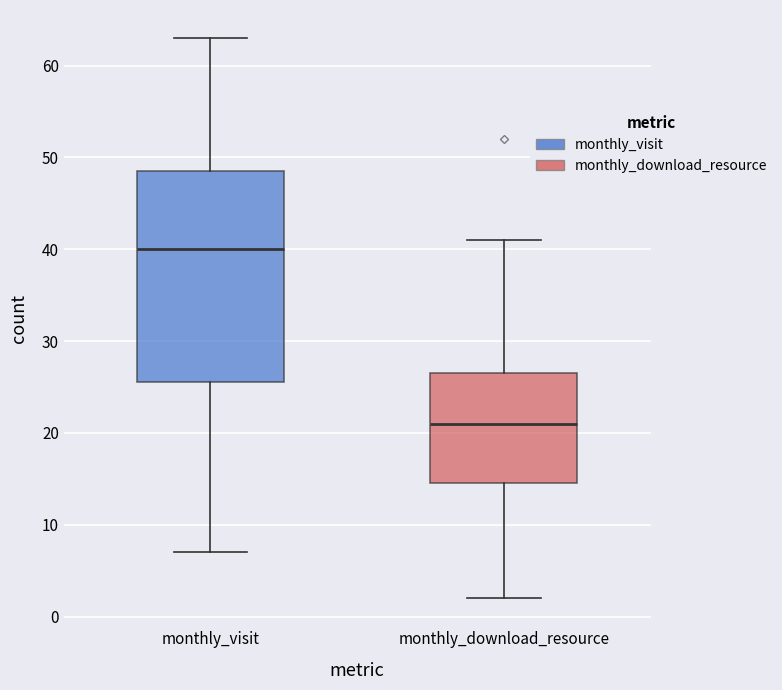

Which box's median line is the lowest?

monthly_download_resource